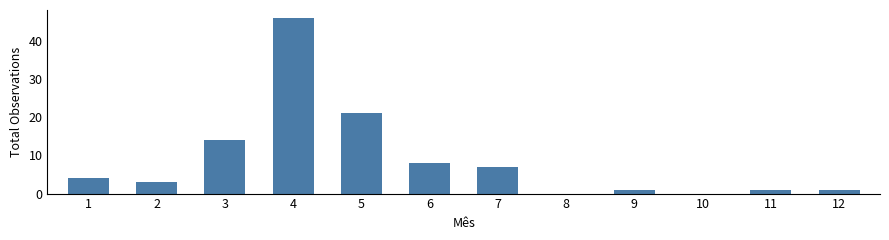

What is the maximum value shown in the chart?

46